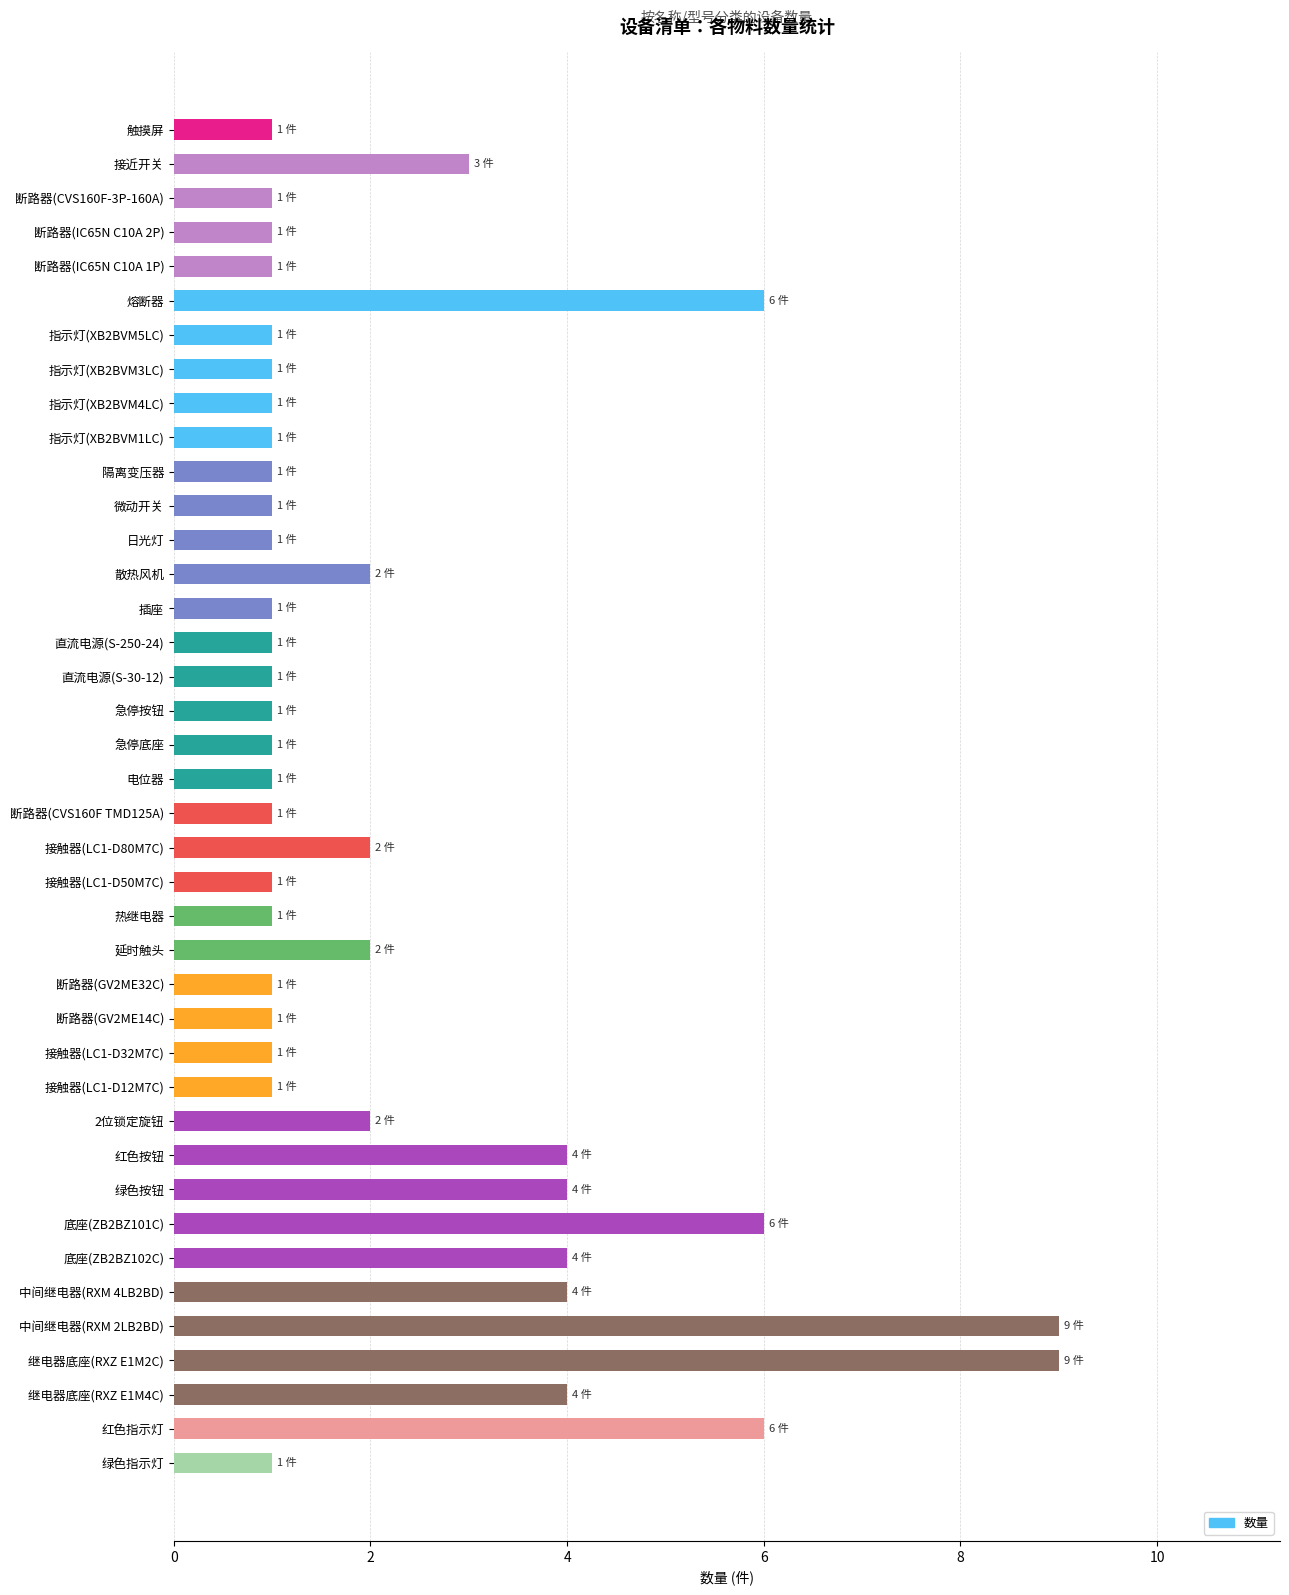

What is the label of the 18th bar from the bottom?

接触器(LC1-D50M7C)